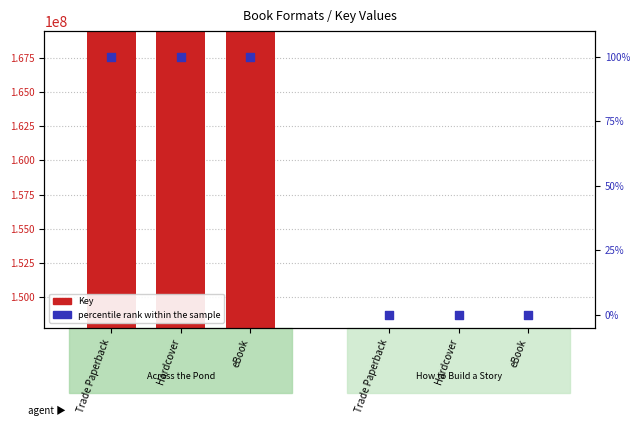

Is the value of Key at eBook greater than the value of percentile rank within the sample at Trade Paperback?

Yes